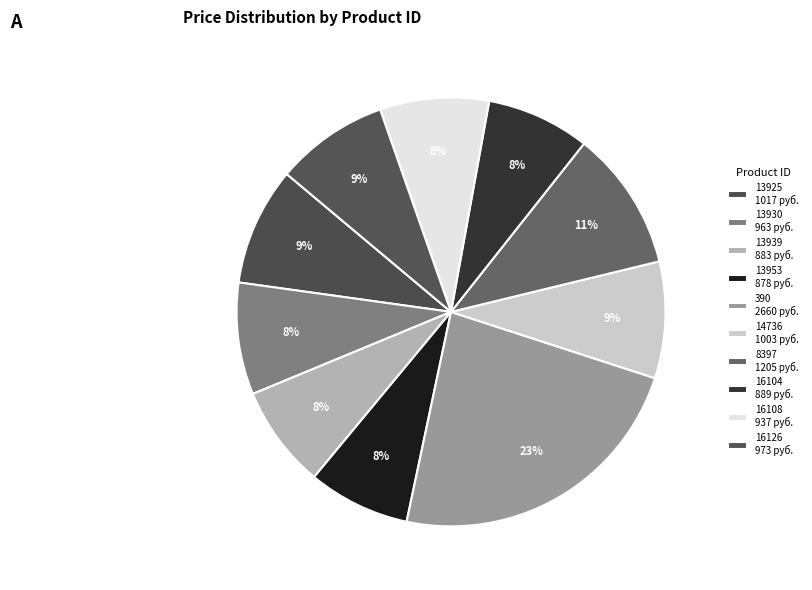

What is the change in value from 14736 to 16126?

-30.0